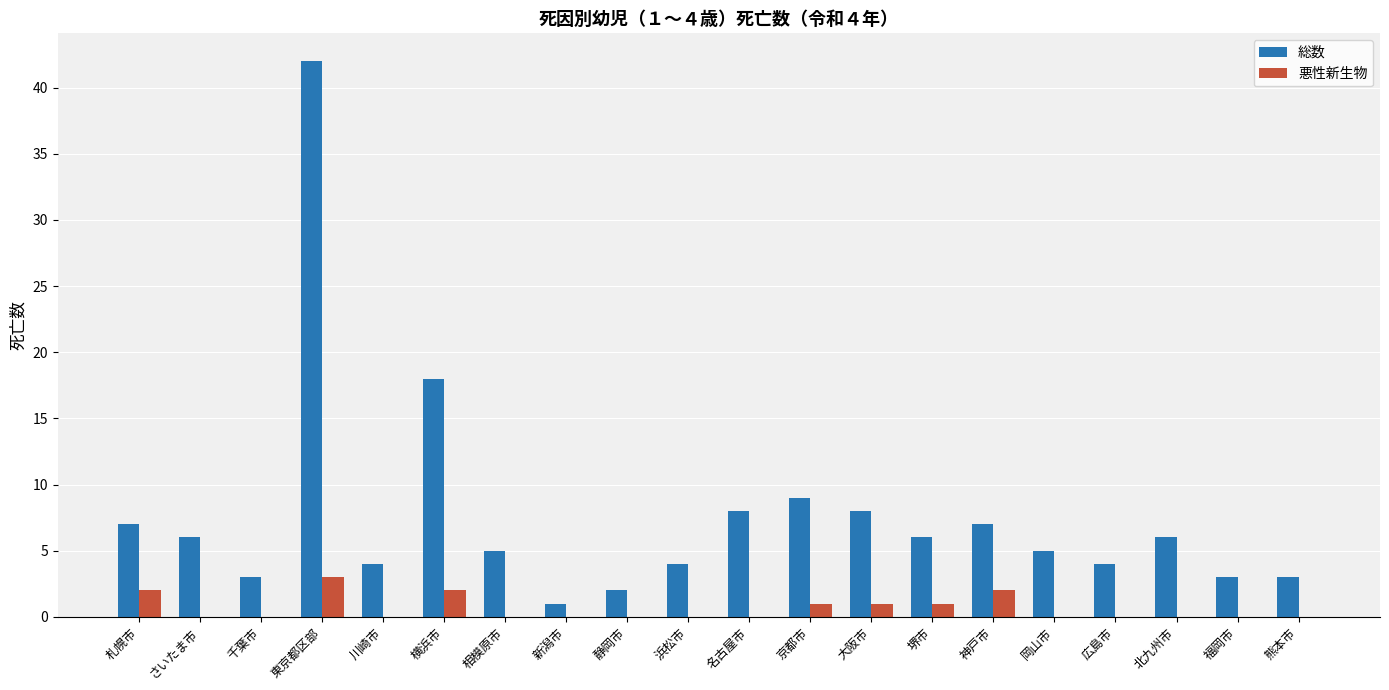

Is it true that 総数 equals 27 at 東京都区部?

False